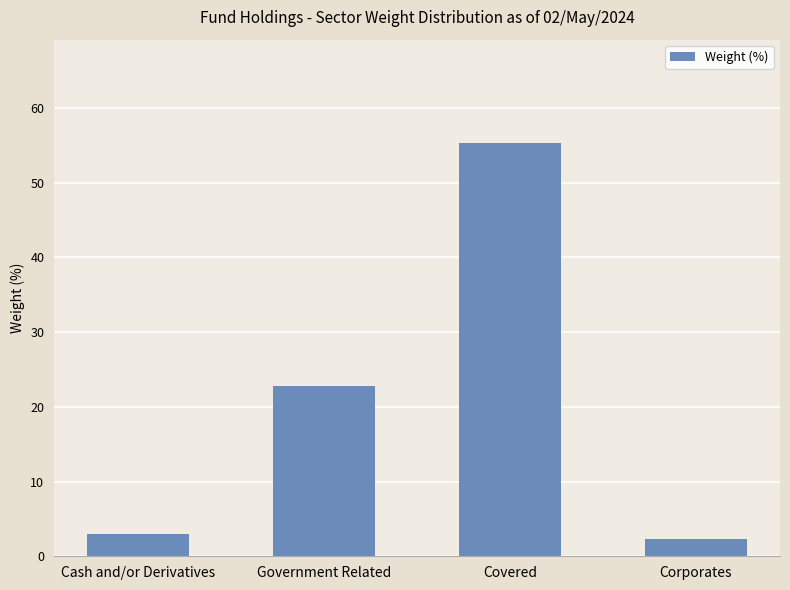

What is the minimum value shown in the chart?

2.4